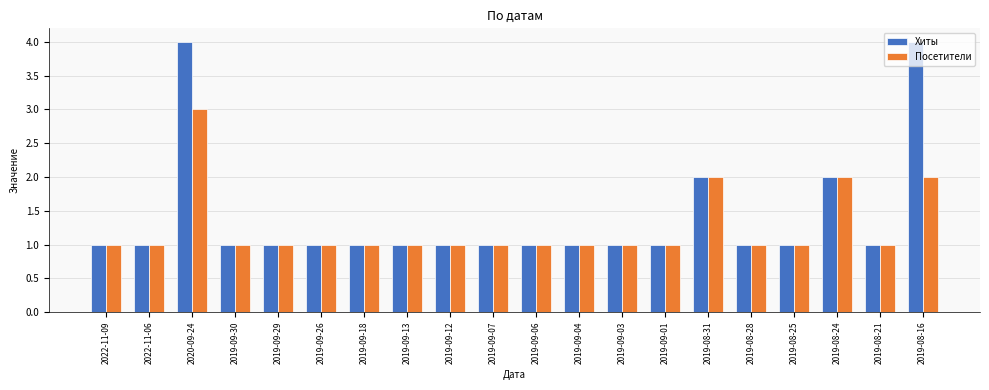

What is the maximum value shown in the chart?

4